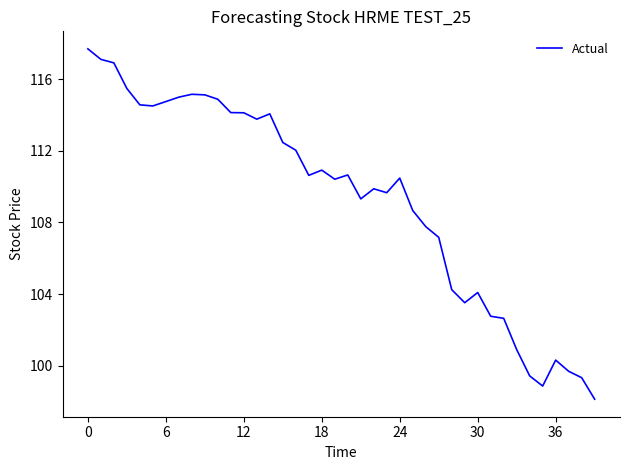

What is the smallest value displayed?

98.1